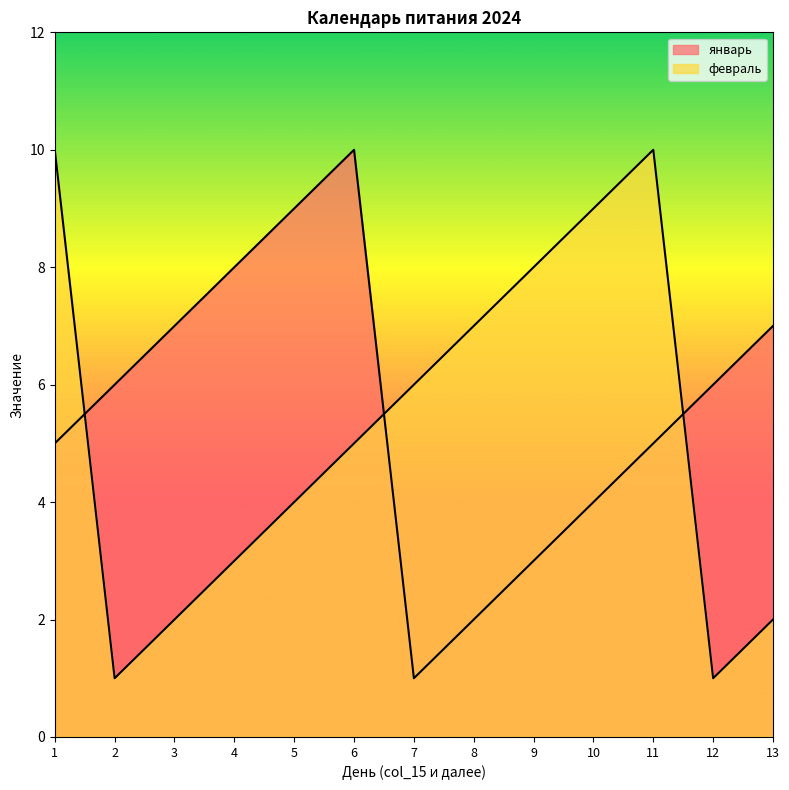

What is the value of the январь point at the 9th from the left?

3